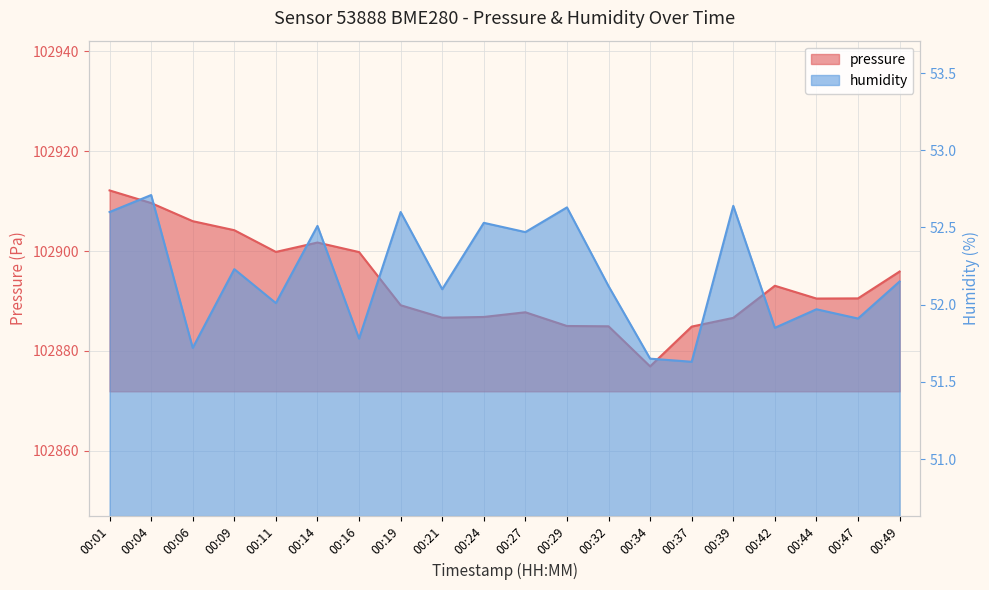

What is the value of the humidity point at the 18th from the left?

52.0